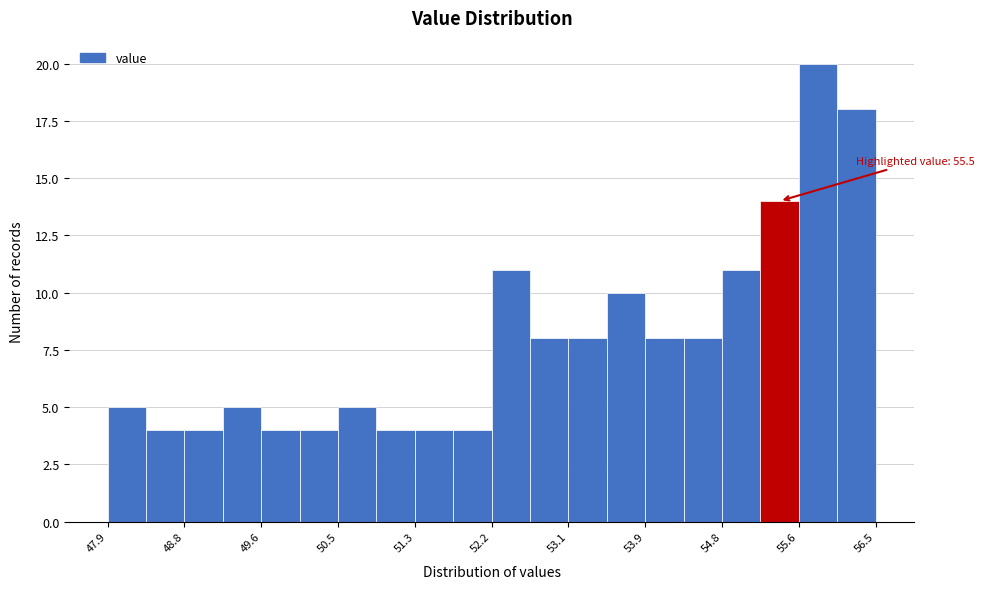

Which range on the x-axis has the tallest bar?

55.64 to 56.07